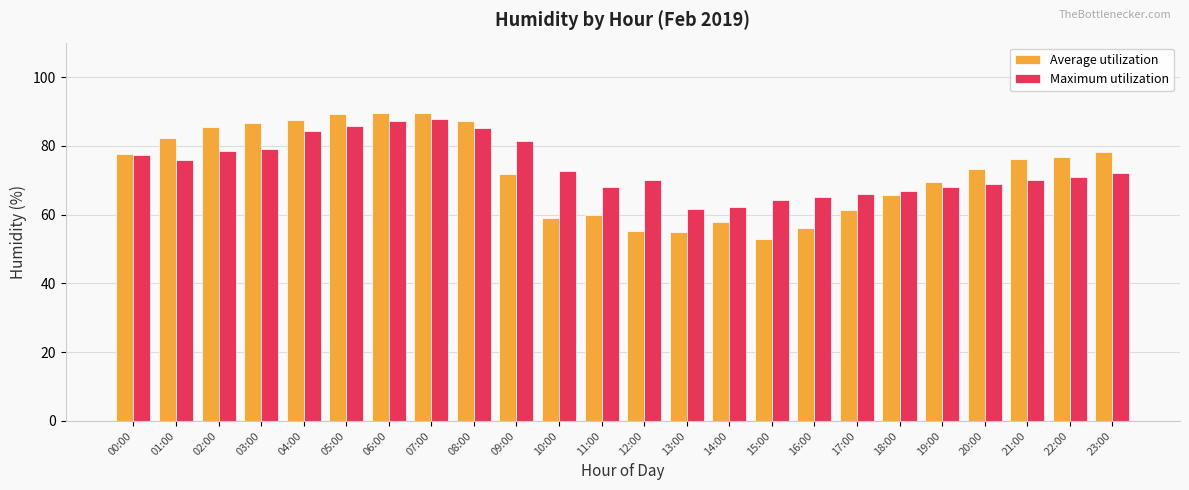

Is it true that Average utilization equals 85.6 at 02:00?

True